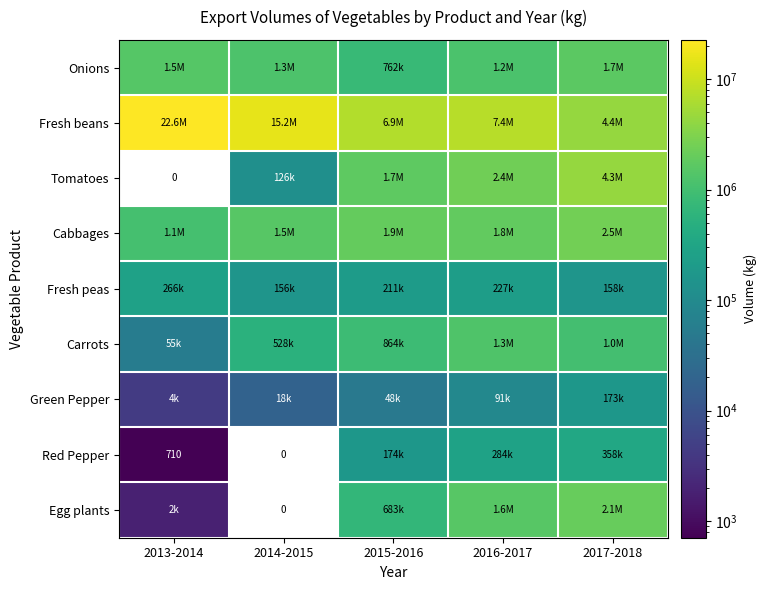

Rank the series by their maximum value, from highest to lowest.

Fresh beans, Tomatoes, Cabbages, Egg plants, Onions, Carrots, Red Pepper, Fresh peas, Green Pepper